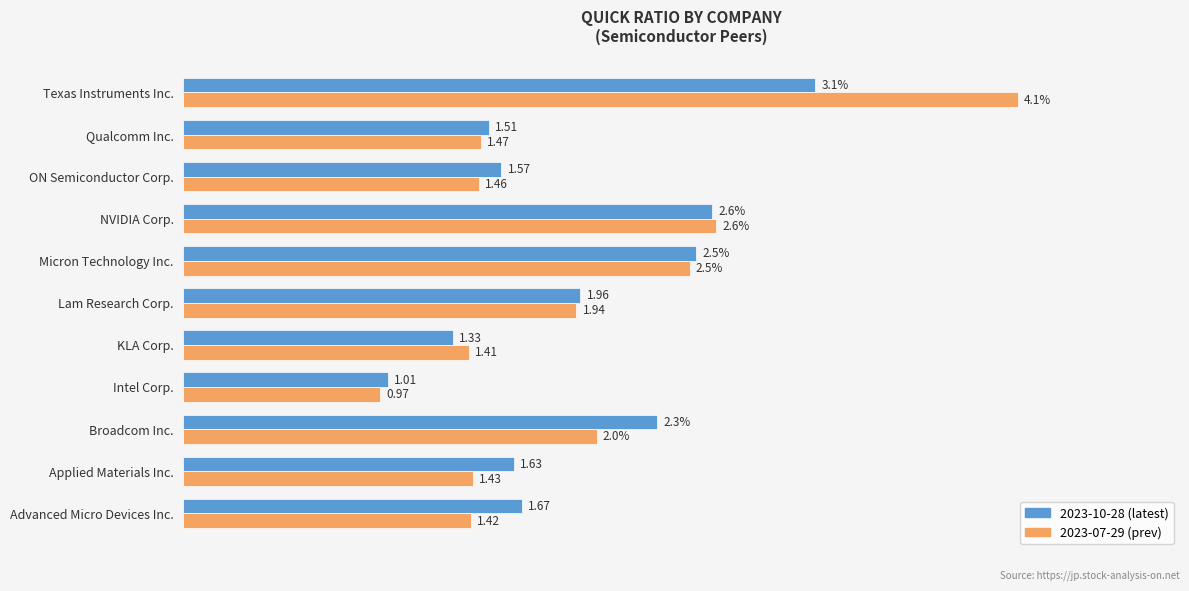

At ON Semiconductor Corp., list the series in order from largest to smallest.

2023-10-28 (latest), 2023-07-29 (prev)